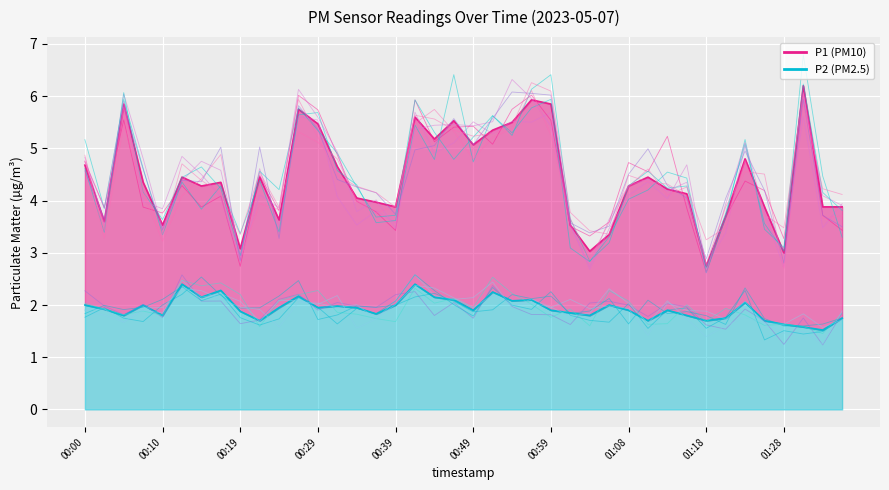

True or false: P2 has a value of 3.0 at 00:27.

False